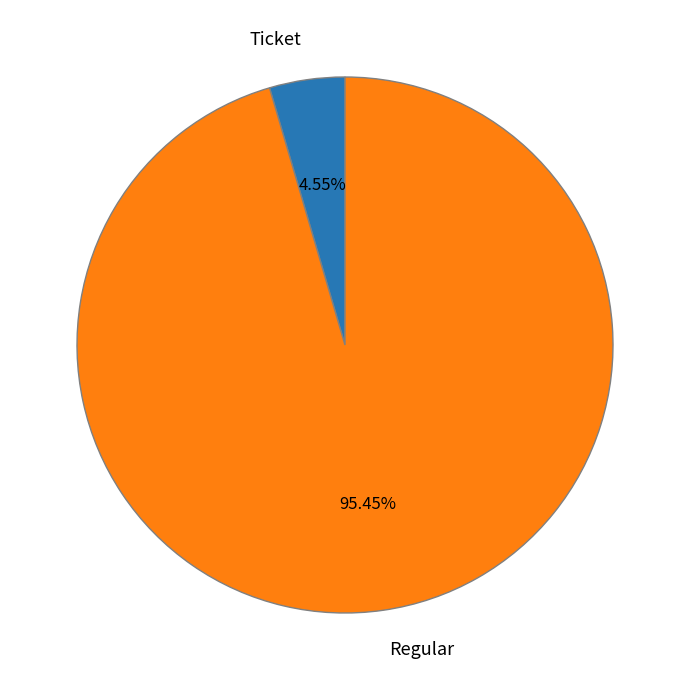

Which category has the biggest portion of the pie?

Regular